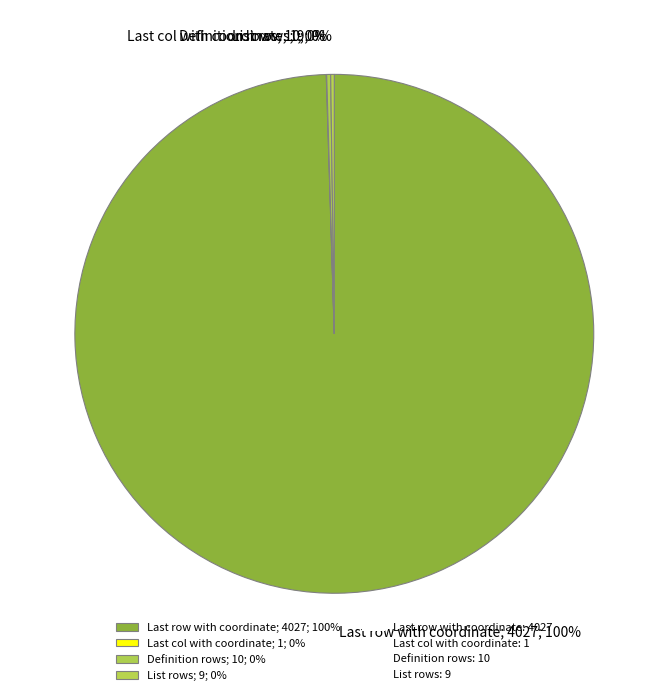

Is there any slice that represents more than half of the pie?

Yes